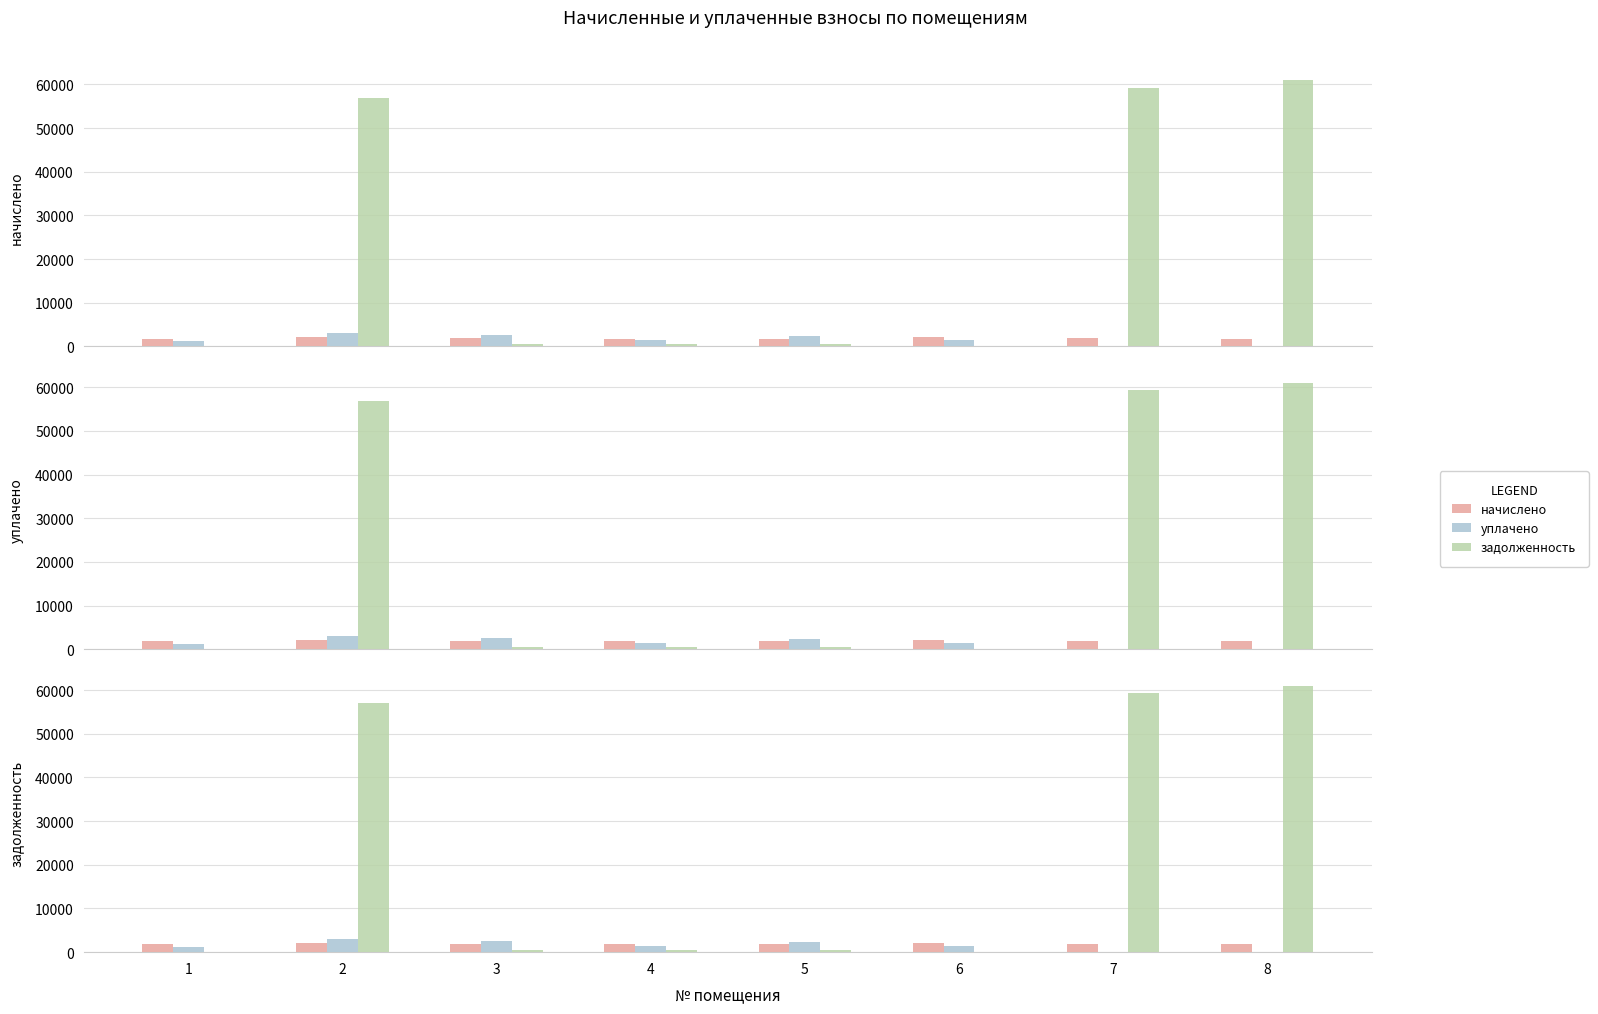

Reading right to left, extract all data points from this chart.

начислено: 1793.9	1898.8	2205.9	1786.2	1793.8	1919.2	2205.9	1786.2
уплачено: 0.0	0.0	1470.6	2320.7	1491.4	2497.5	3000.0	1190.8
задолженность: 60920.2	59256.1	0.0	534.5	547.0	578.2	56949.8	0.0